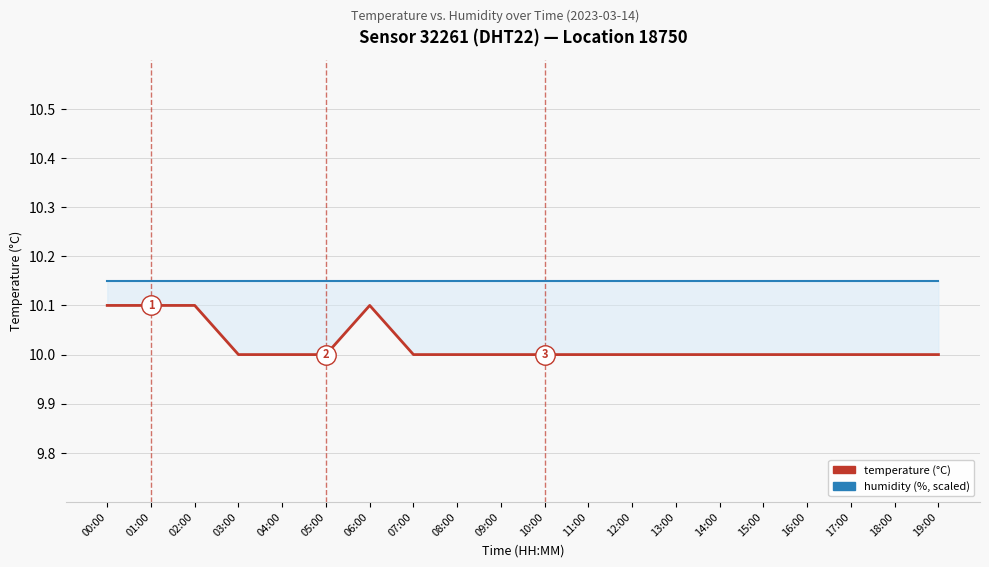

In temperature (°C), how many points are higher than both neighbors (excluding endpoints)?

1